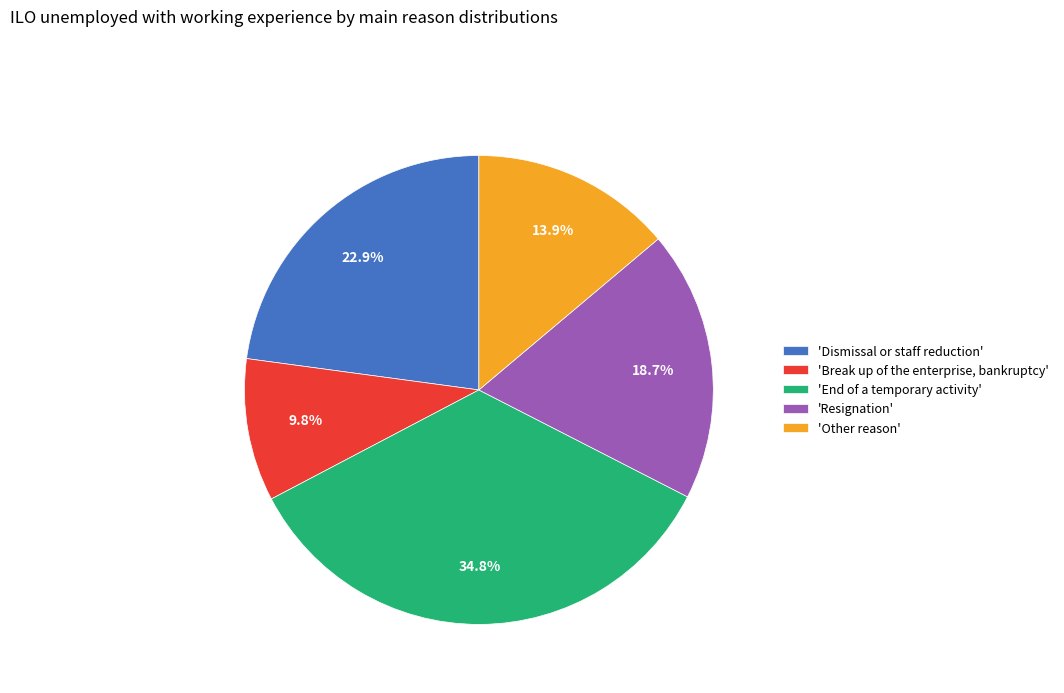

To the nearest percent, what is the average slice percentage?

20%